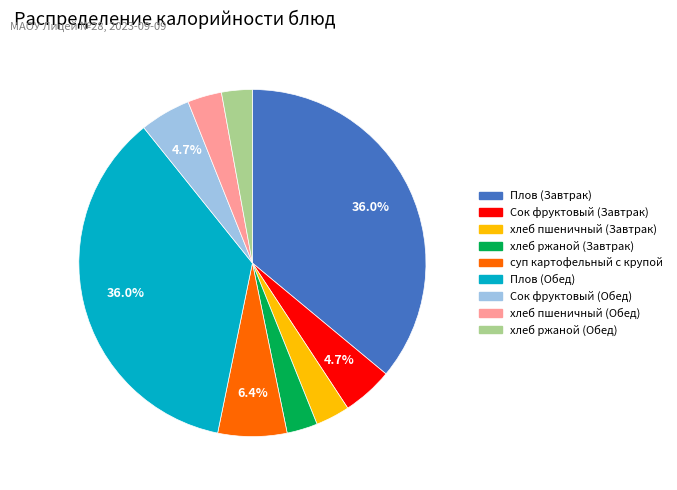

Between Плов (Завтрак) and Сок фруктовый (Обед), which is larger?

Плов (Завтрак)